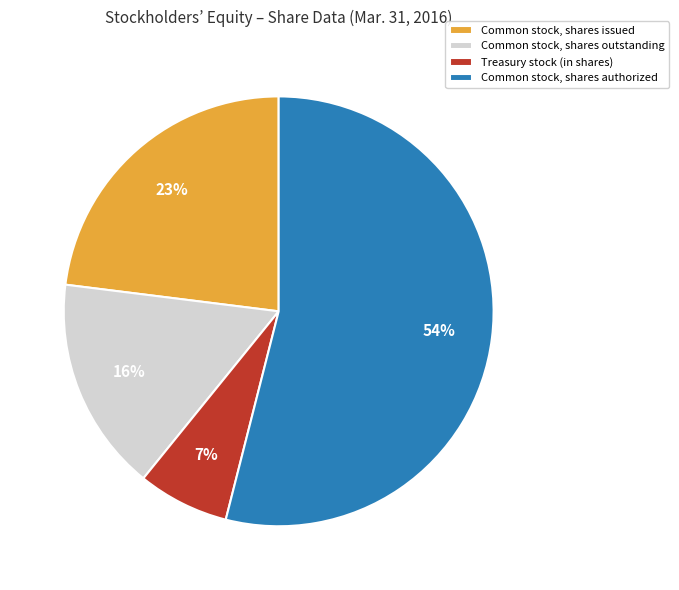

The Common stock, shares authorized slice represents 54% of the pie. True or false?

True